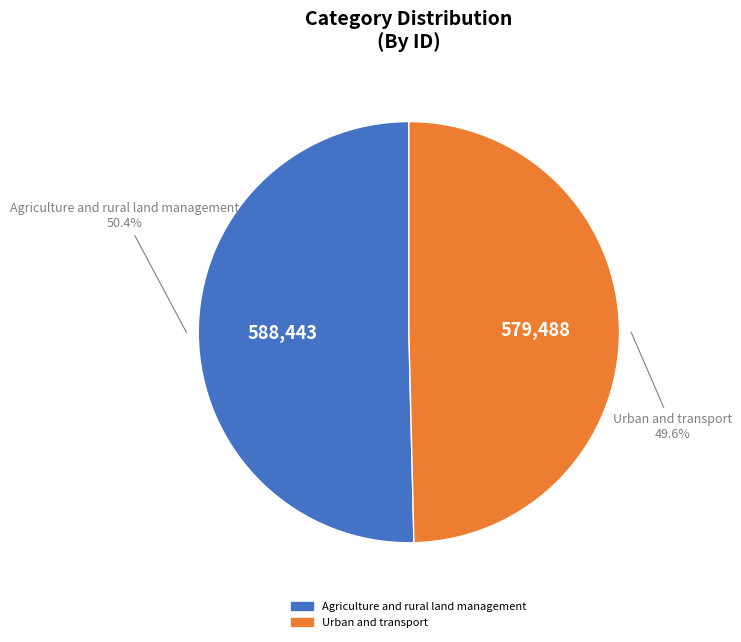

Is it true that Urban and transport is 36% of the pie?

False